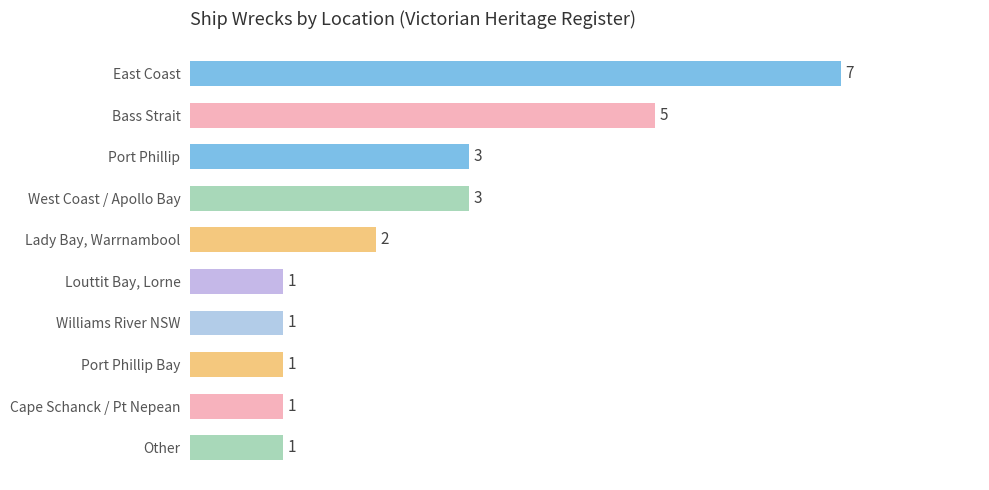

What is the difference between the maximum and minimum values?

6